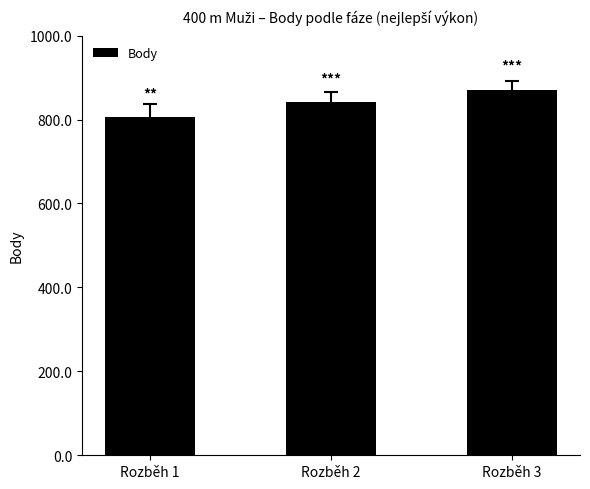

How many values are below 841?

1